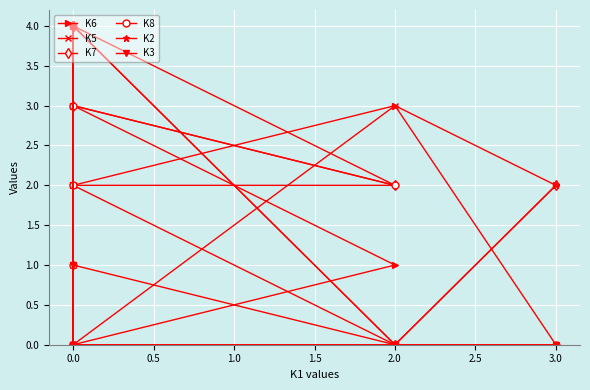

Which series has the largest total across all categories?

K7